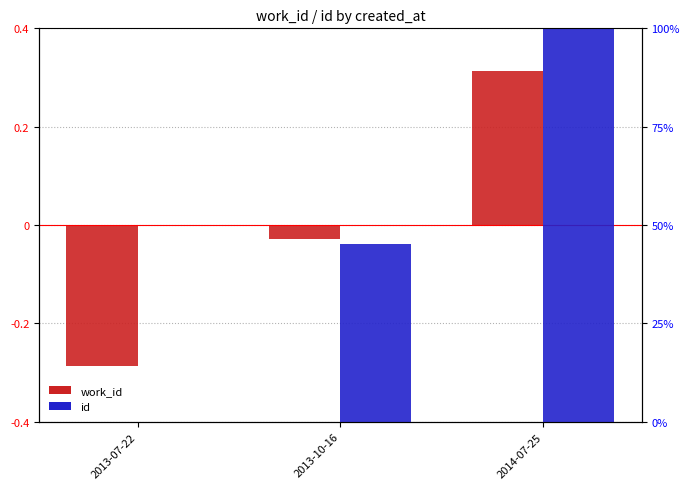

Are the bars grouped side by side (vs. stacked)?

Yes